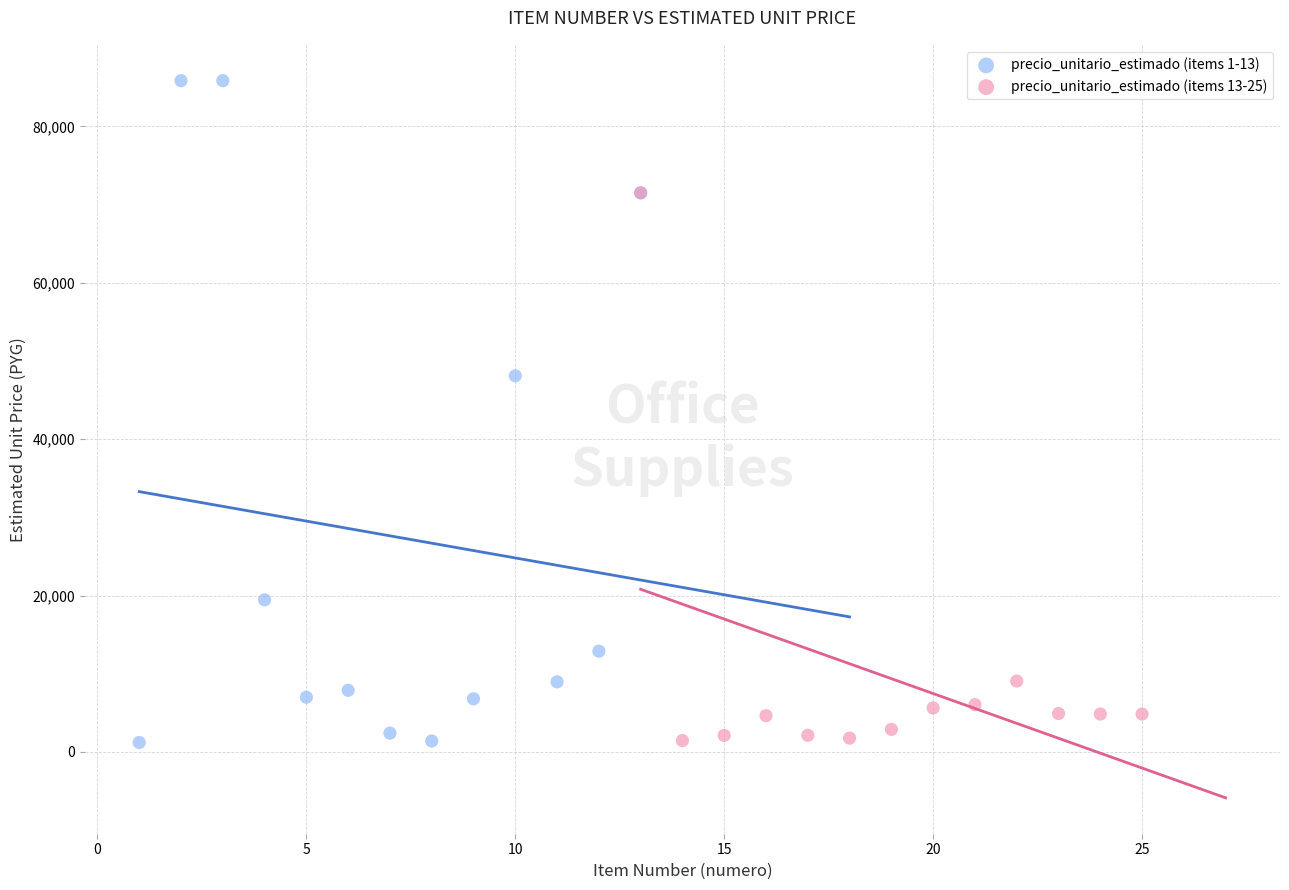

What are all the series names shown in the legend?

precio_unitario_estimado (items 1-13), precio_unitario_estimado (items 13-25)